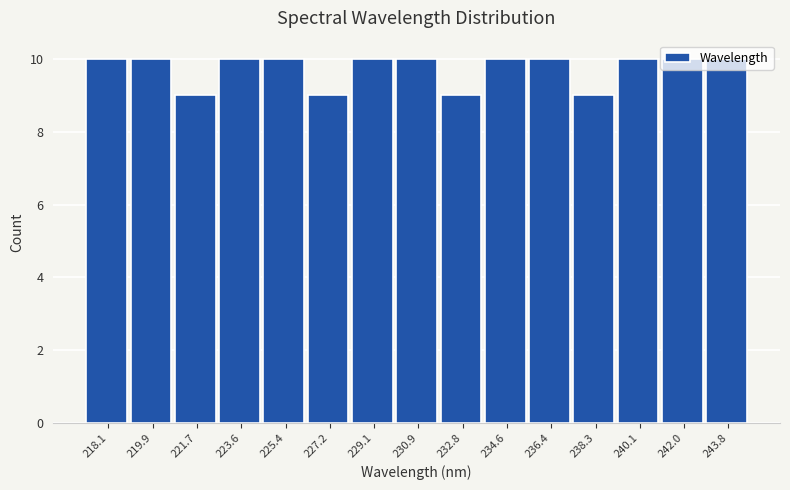

What is the change in value from 227.2 to 243.8?

+1